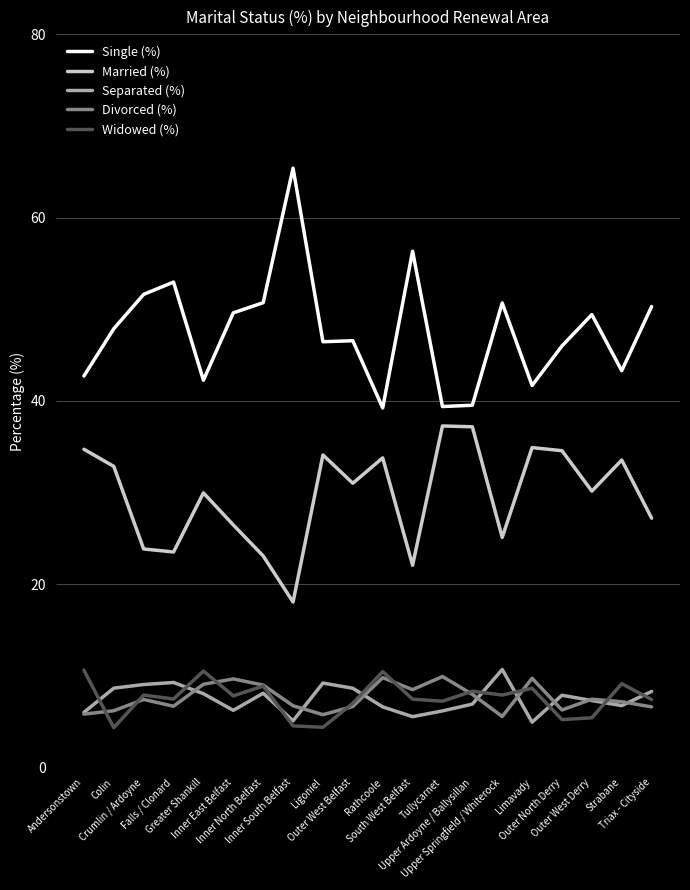

What is the maximum value for Widowed (%)?

10.6